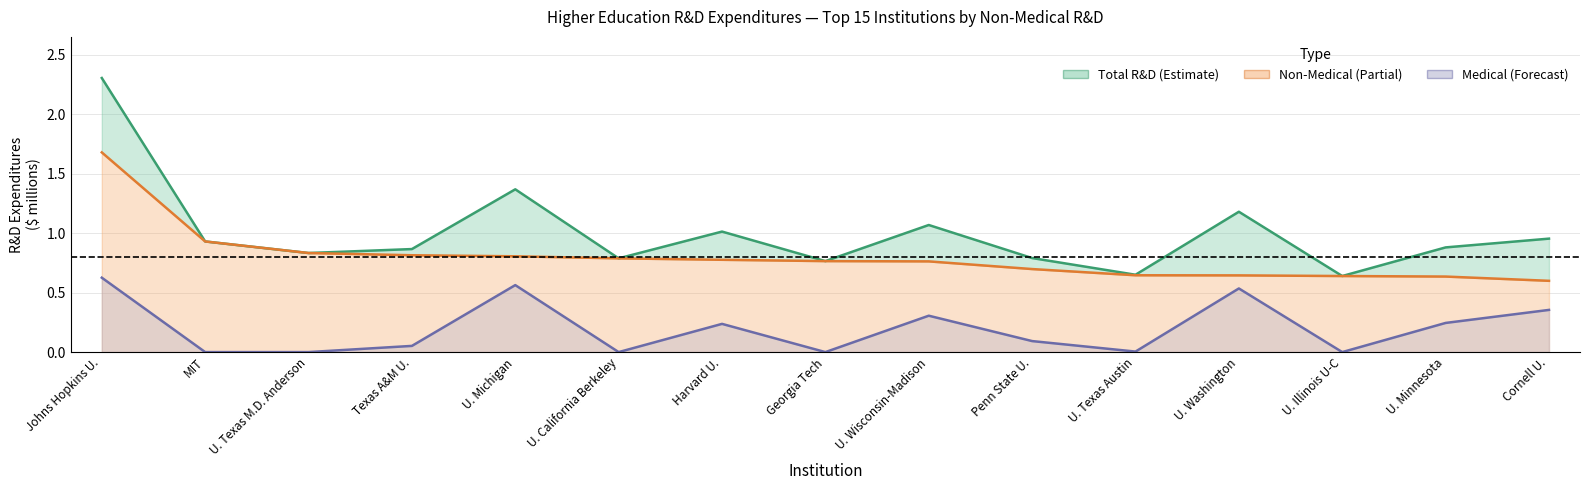

Is the value of Non-Medical R&D at U. Minnesota greater than the value of Total R&D at Johns Hopkins U.?

No